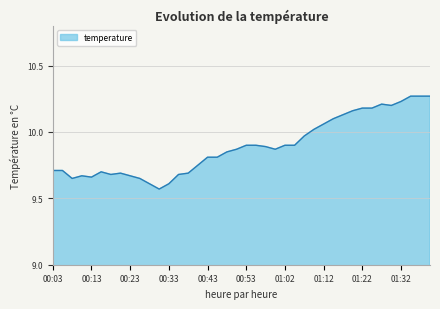

What is the difference between the maximum and minimum values?

0.7